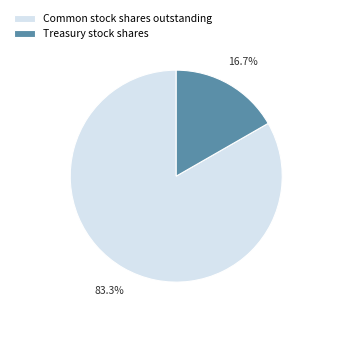

Which slice is the smallest?

Treasury stock shares